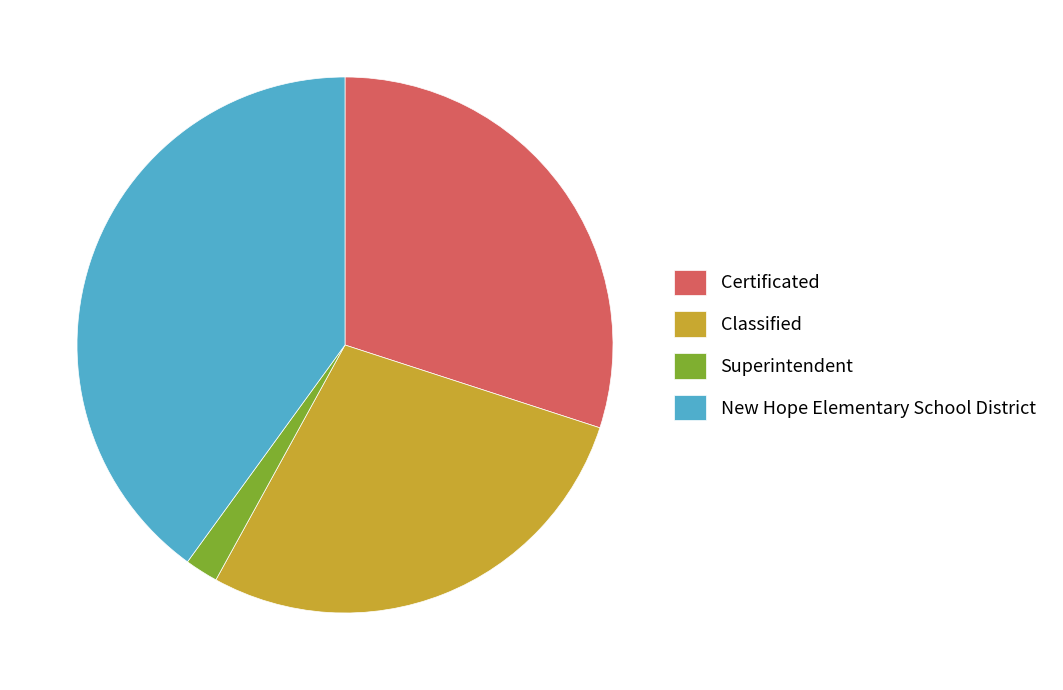

Approximately how many times larger is the value at Classified compared to New Hope Elementary School District?

0.7